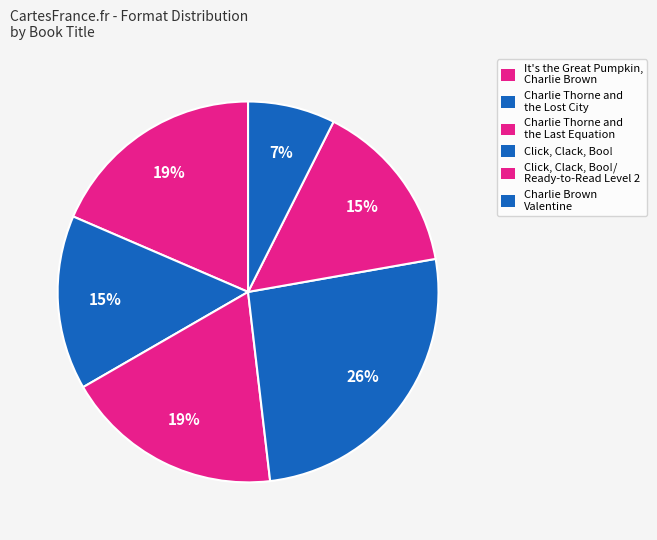

Is there any slice that represents more than half of the pie?

No